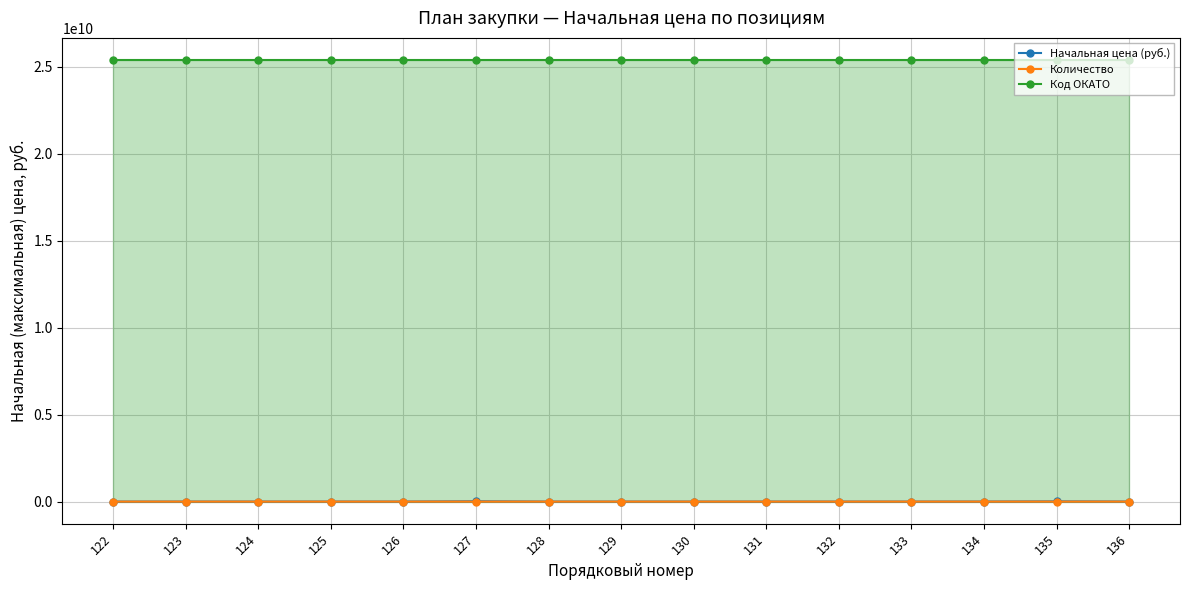

Is it true that Код ОКАТО equals 35629194722.5 at 136?

False